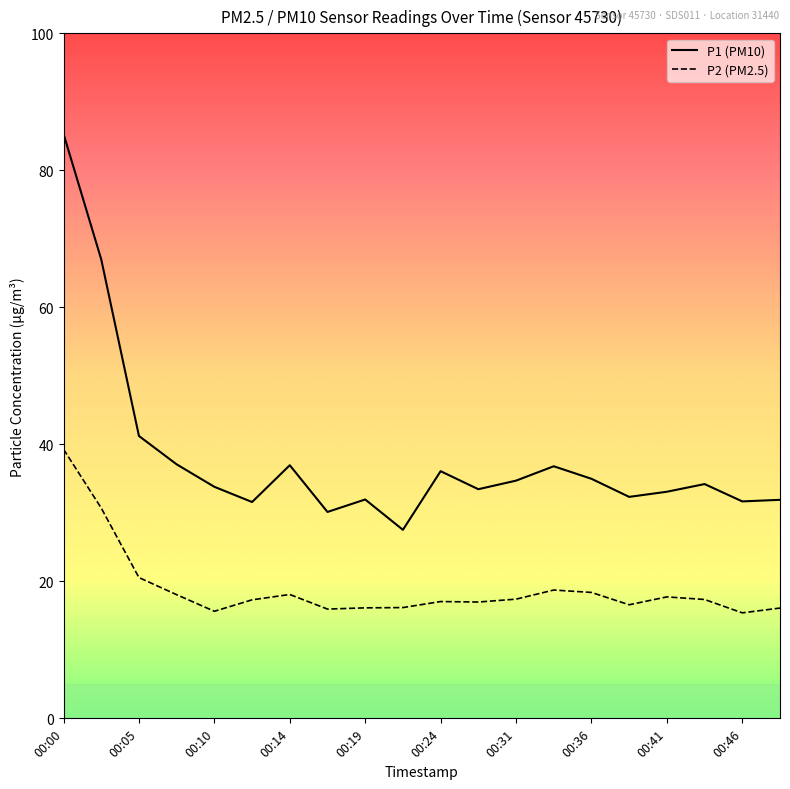

Which series has the largest range (max minus min)?

P1 (PM10)